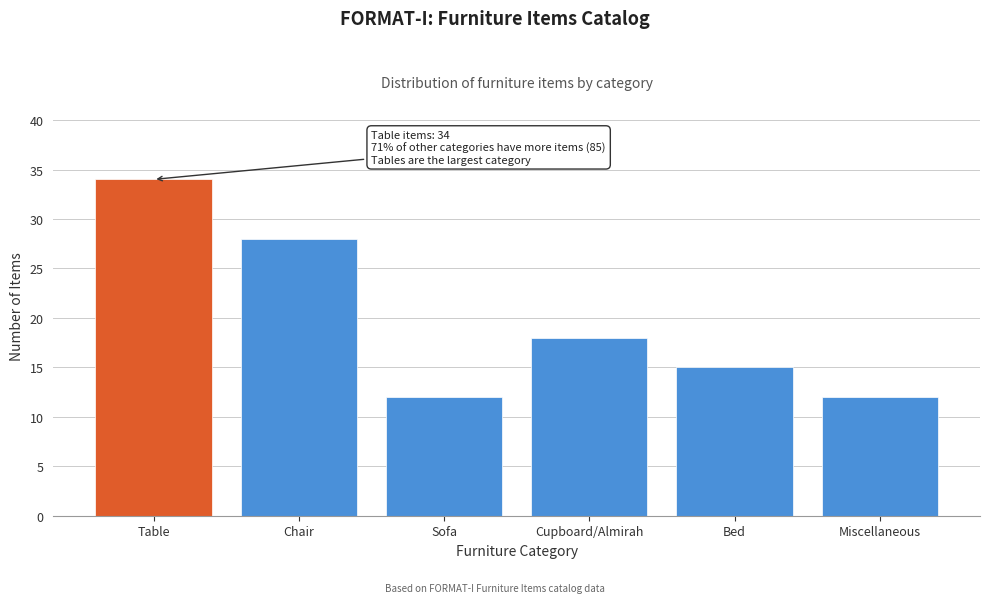

Reading left to right, what are all the values shown in this chart?

Table=34	Chair=28	Sofa=12	Cupboard/Almirah=18	Bed=15	Miscellaneous=12